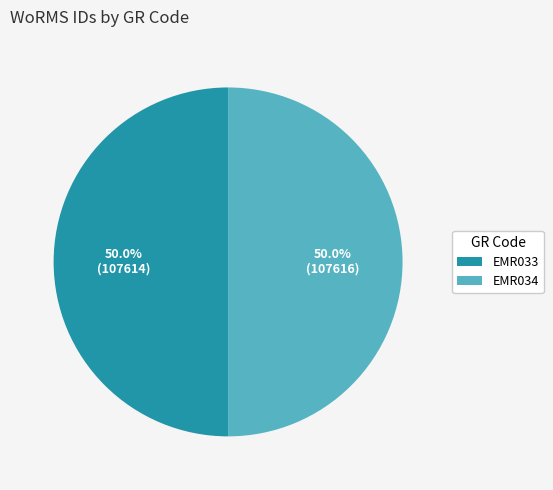

Do EMR034 and EMR033 together represent more than half of the pie?

Yes